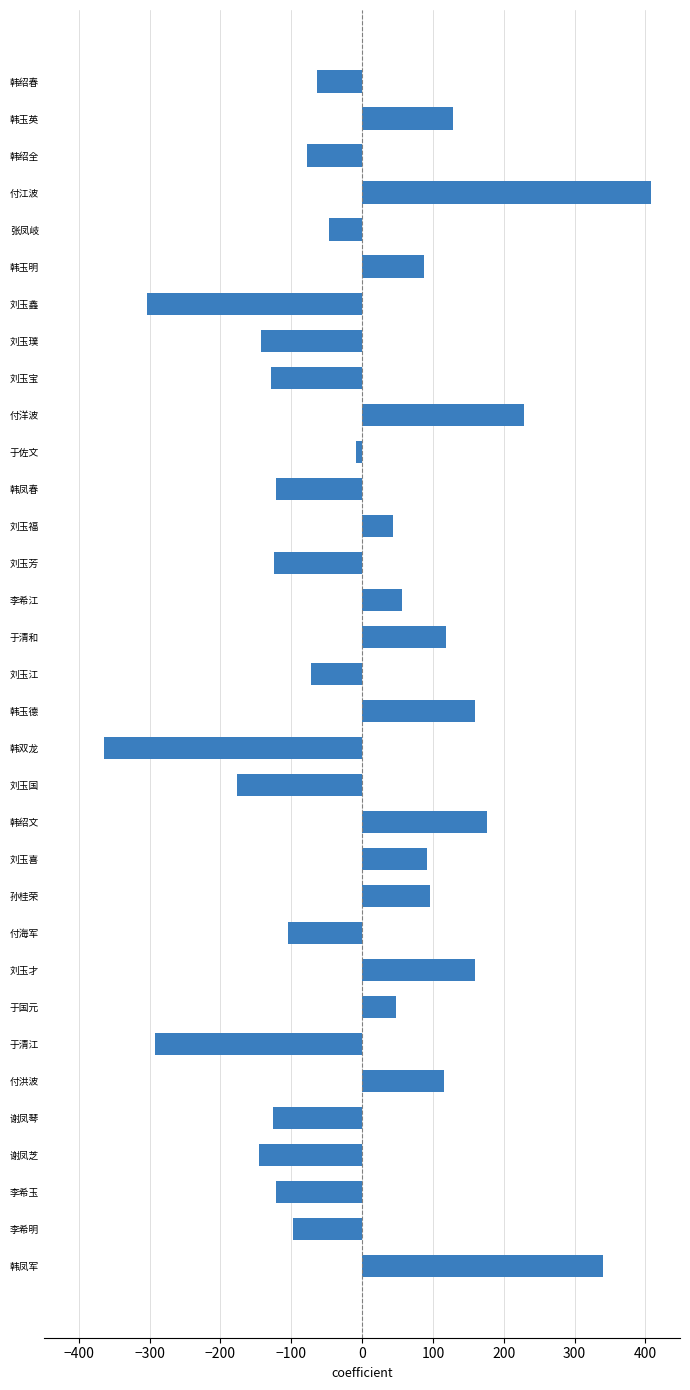

Are the bars grouped side by side (vs. stacked)?

No